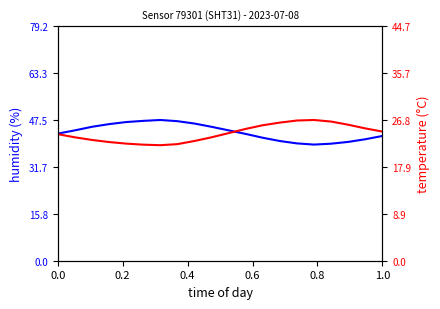

How many interior local valleys does the humidity series have?

1